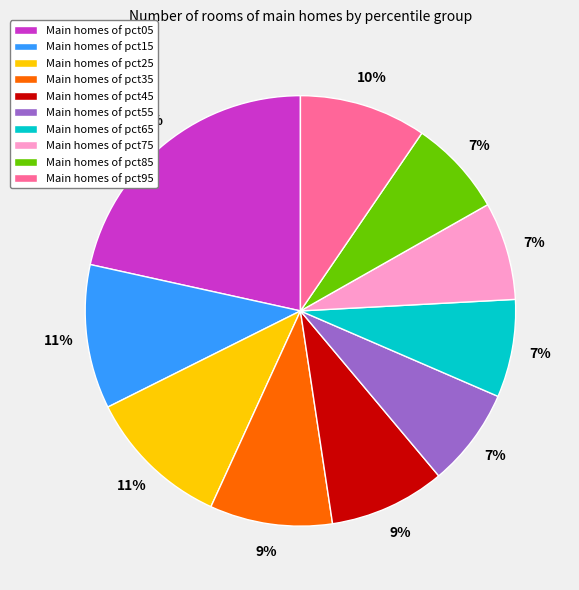

How many segments does this pie chart have?

10